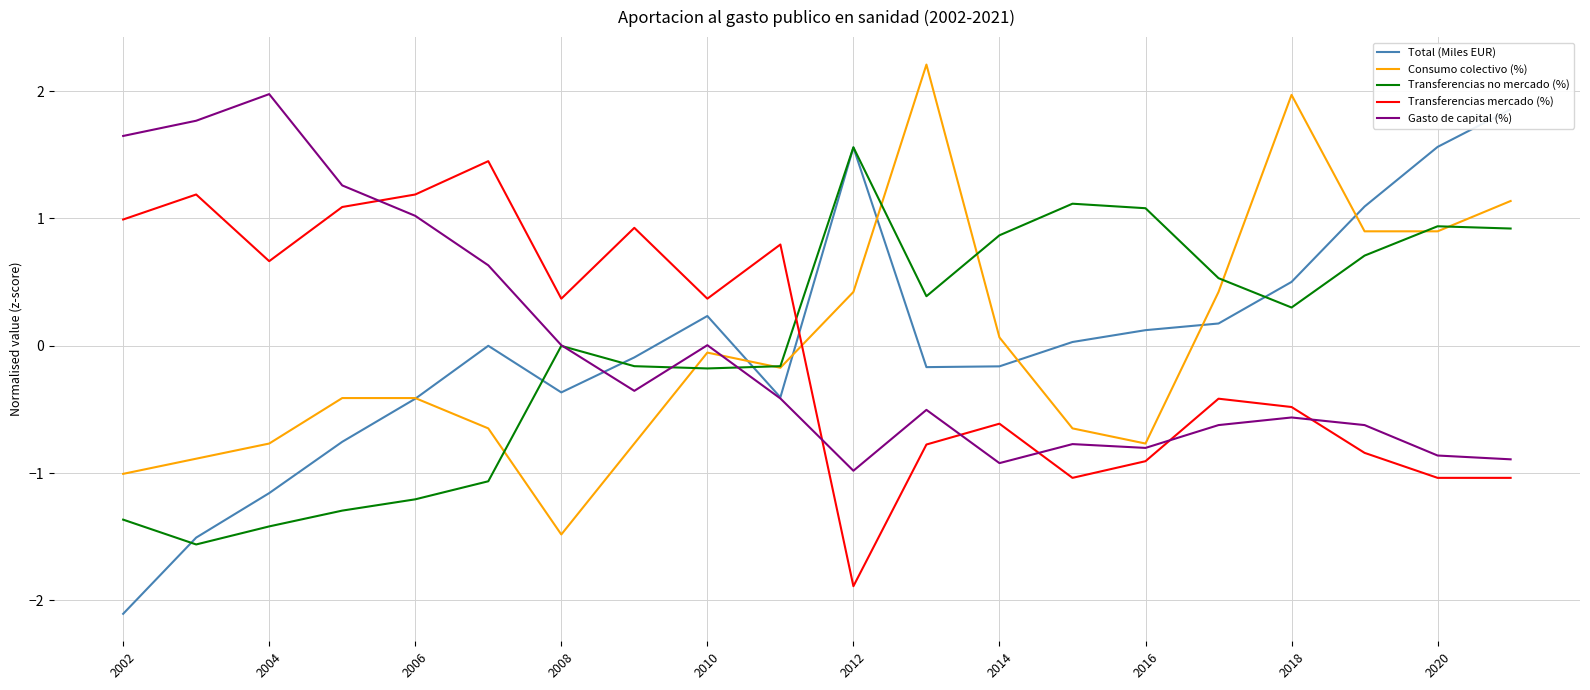

Reading right to left, what are all the values shown in this chart?

Total (Miles EUR): 1.9	1.6	1.1	0.5	0.2	0.1	0.0	-0.2	-0.2	1.6	-0.4	0.2	-0.1	-0.4	-0.0	-0.4	-0.8	-1.2	-1.5	-2.1
Consumo colectivo (%): 1.1	0.9	0.9	2.0	0.4	-0.8	-0.6	0.1	2.2	0.4	-0.2	-0.1	-0.8	-1.5	-0.6	-0.4	-0.4	-0.8	-0.9	-1.0
Transferencias no mercado (%): 0.9	0.9	0.7	0.3	0.5	1.1	1.1	0.9	0.4	1.6	-0.2	-0.2	-0.2	-0.0	-1.1	-1.2	-1.3	-1.4	-1.6	-1.4
Transferencias mercado (%): -1.0	-1.0	-0.8	-0.5	-0.4	-0.9	-1.0	-0.6	-0.8	-1.9	0.8	0.4	0.9	0.4	1.4	1.2	1.1	0.7	1.2	1.0
Gasto de capital (%): -0.9	-0.9	-0.6	-0.6	-0.6	-0.8	-0.8	-0.9	-0.5	-1.0	-0.4	0.0	-0.4	0.0	0.6	1.0	1.3	2.0	1.8	1.6